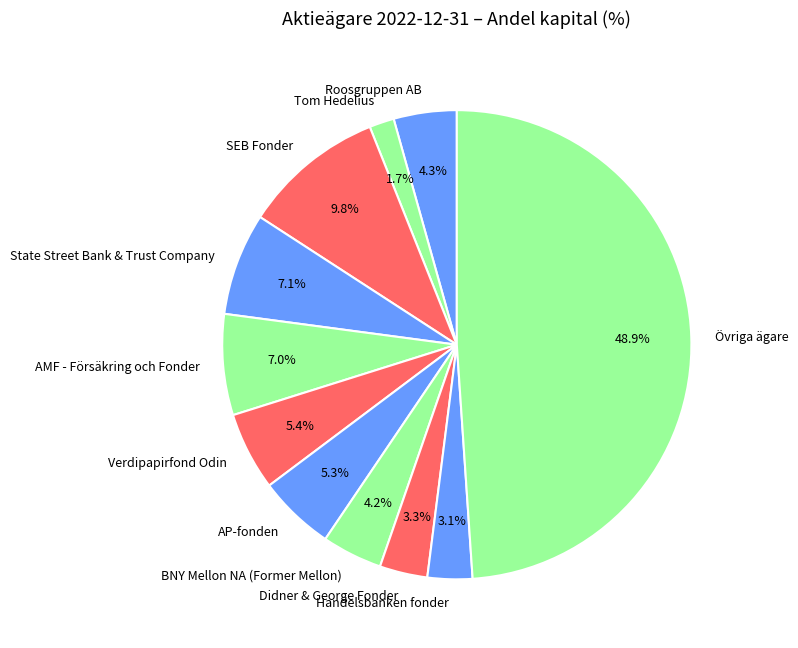

Which category has the biggest portion of the pie?

Övriga ägare